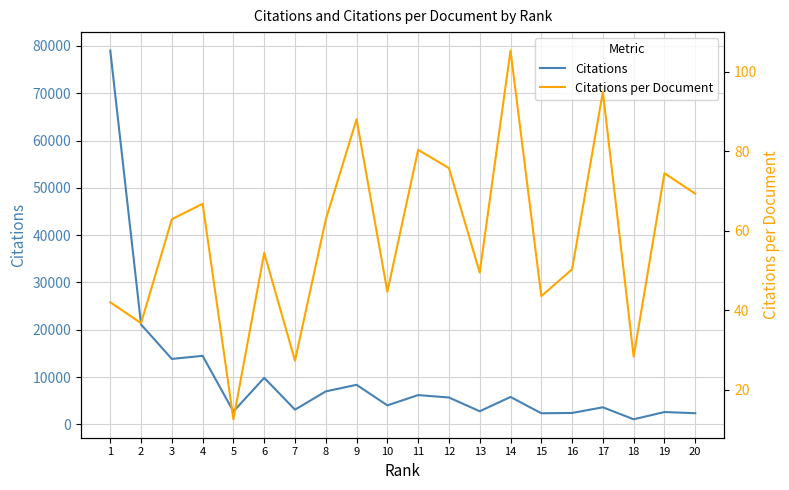

In Citations, how many points are lower than both neighbors (excluding endpoints)?

7